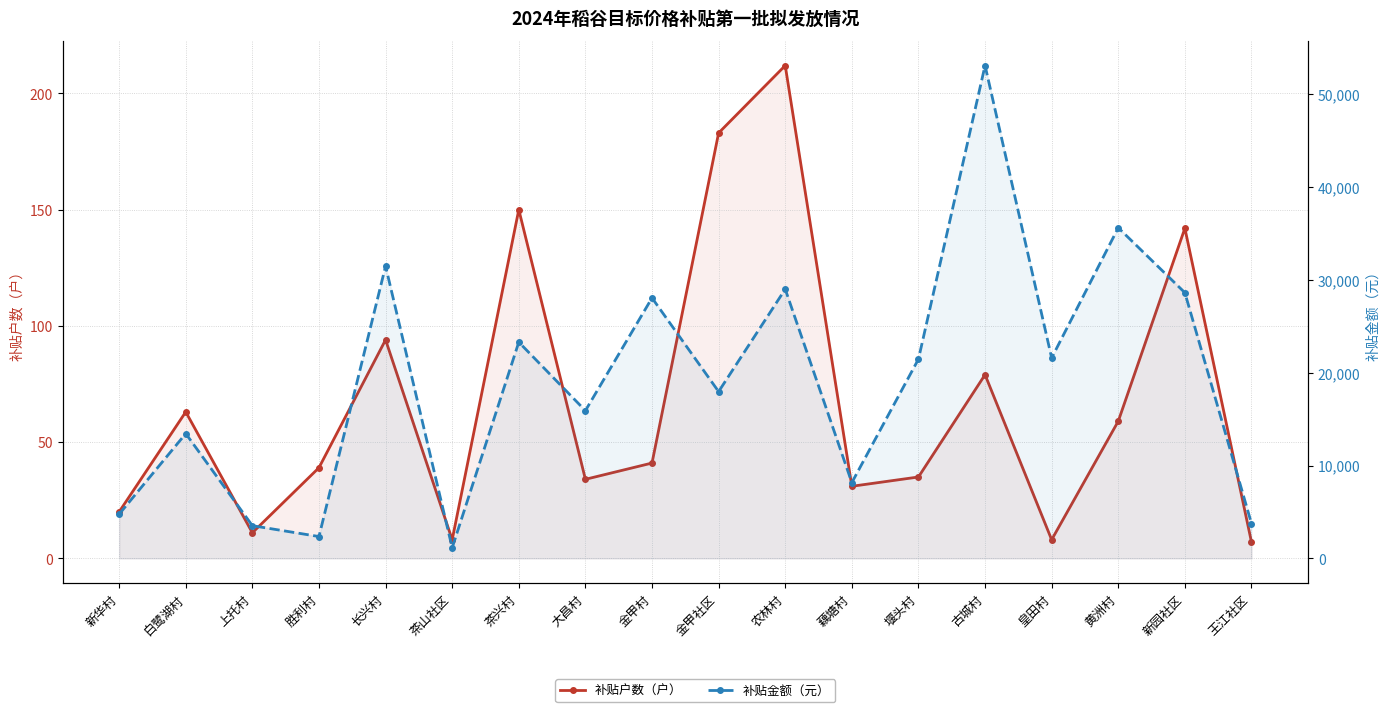

Count the number of data series in this chart.

2